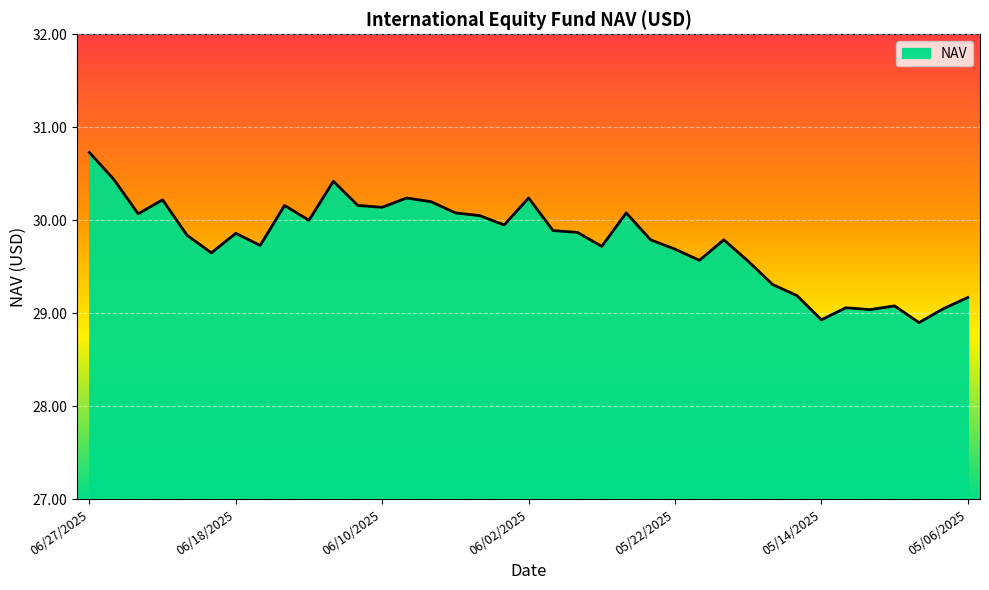

What is the difference between the maximum and minimum values?

1.8